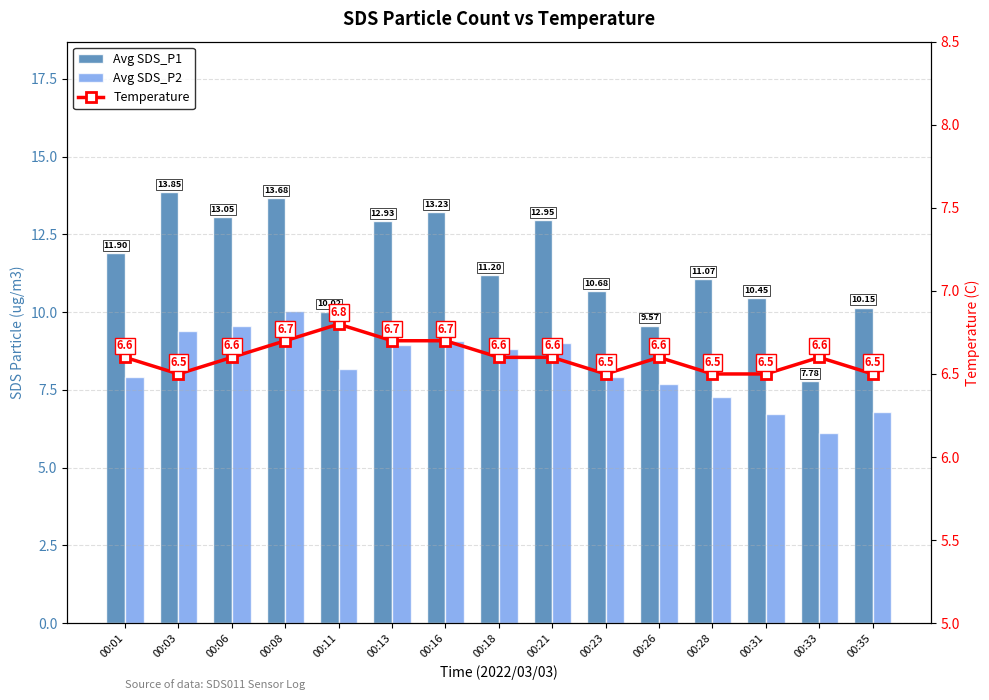

Does the chart contain any negative values?

No